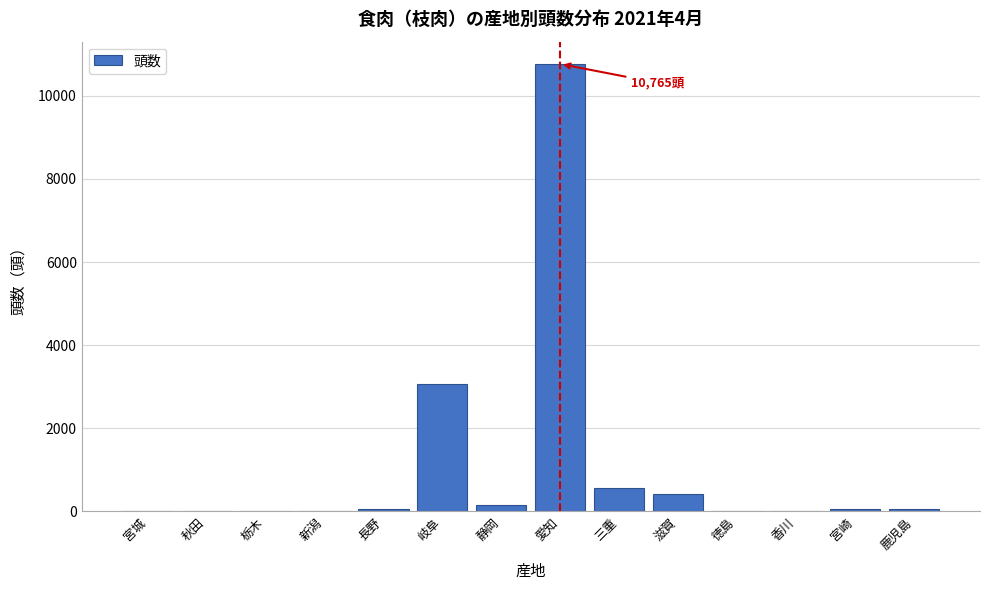

At which category does the chart reach its peak across all series?

愛知